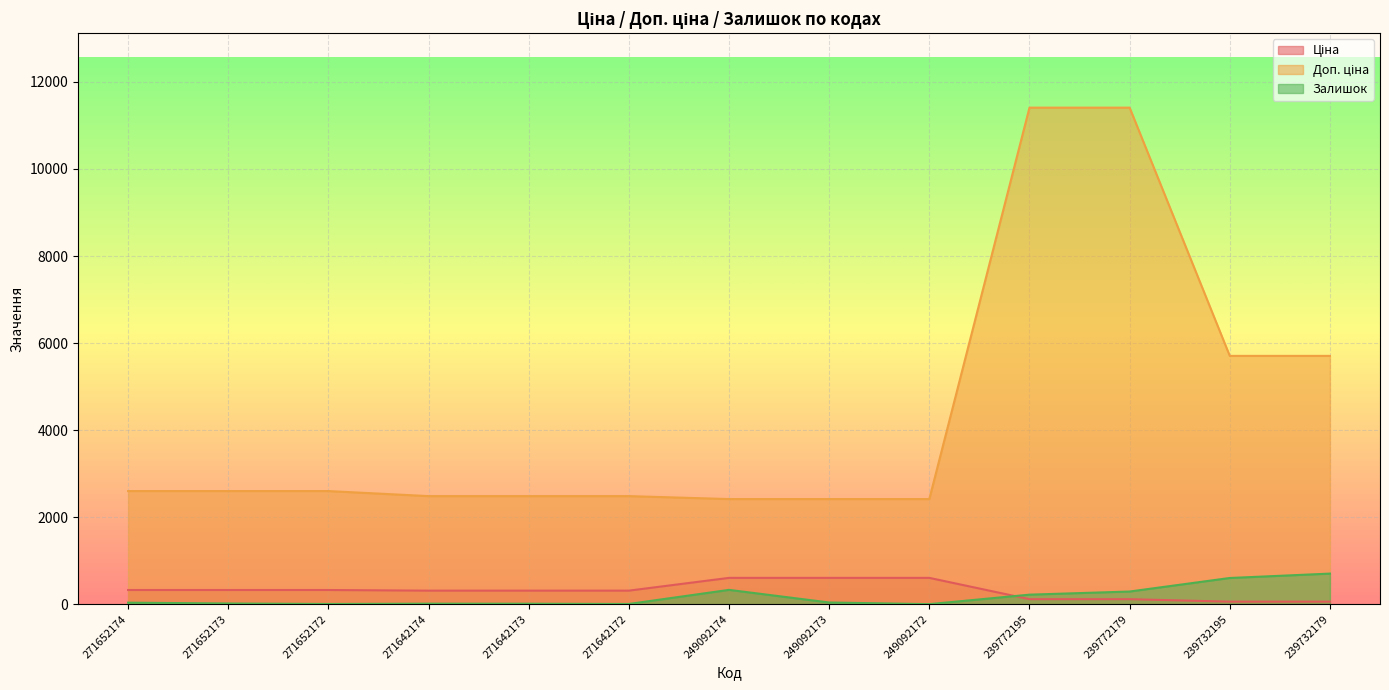

At which category does Залишок reach its first local valley?

271652172